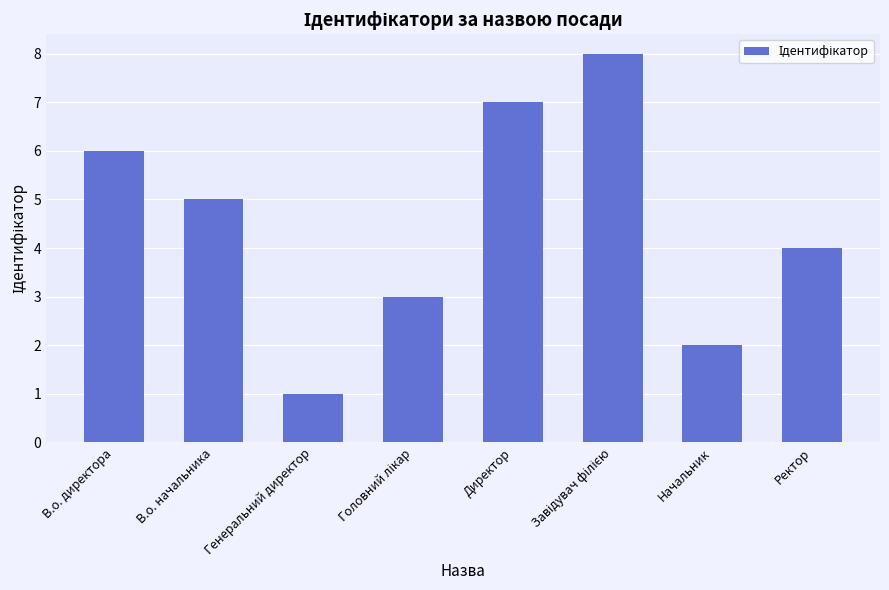

True or false: the data shows 2 at В.о. директора.

False